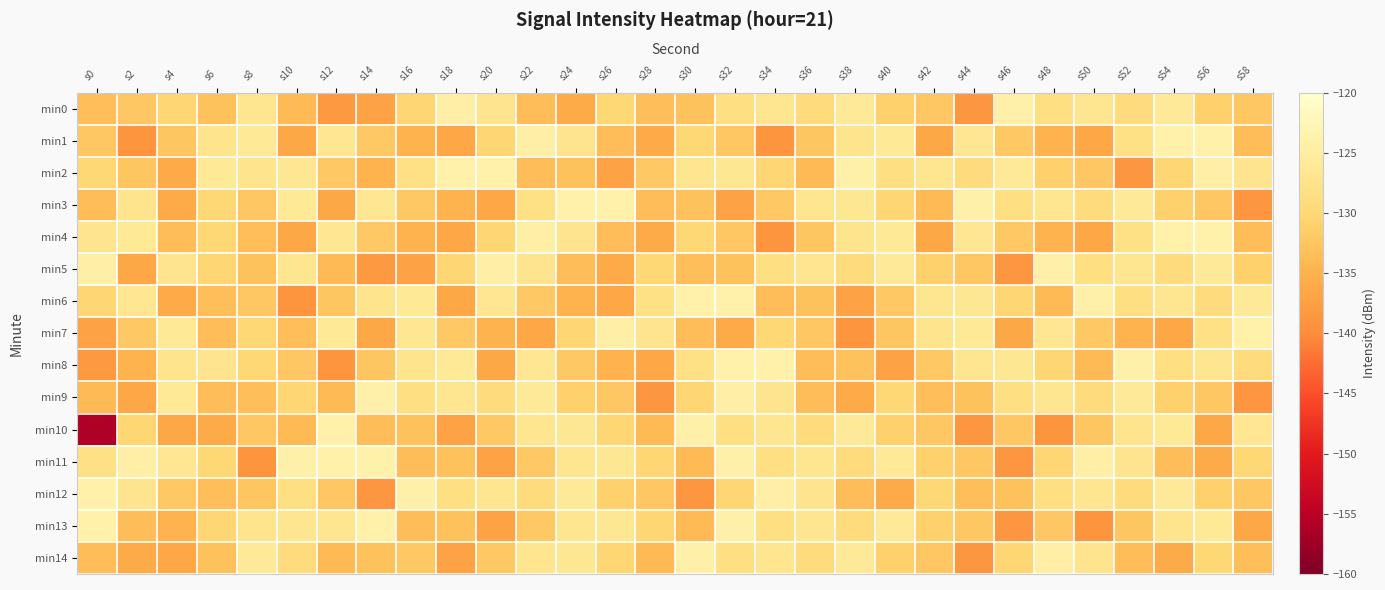

Count the number of data series in this chart.

15